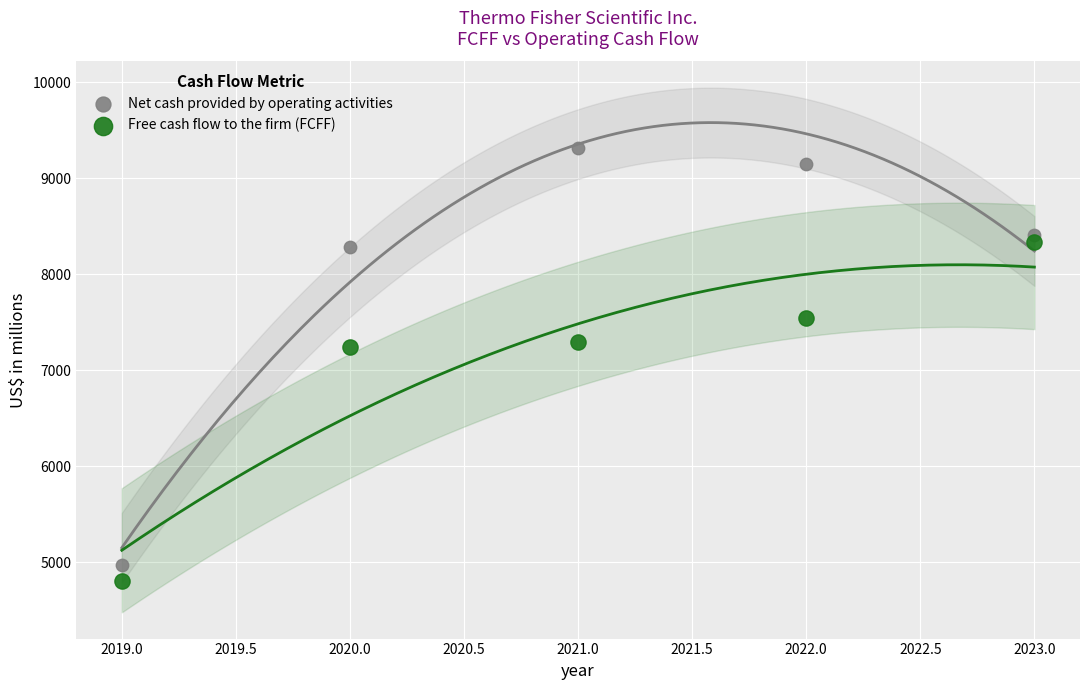

Across all data points, what is the range of X values (max minus min)?

4